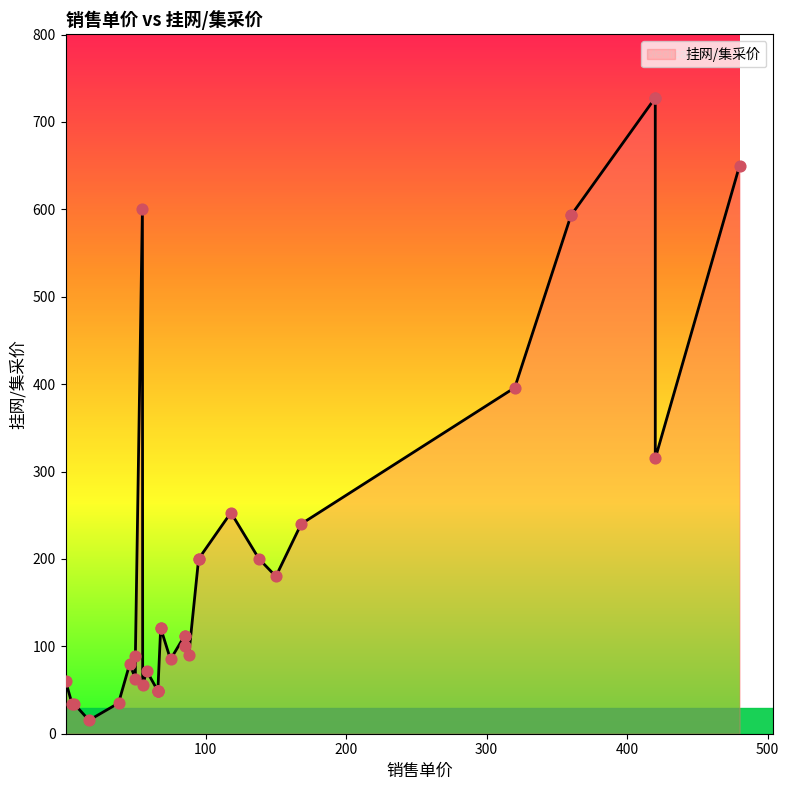

What is the change in value from 12 to 15?

-68.0